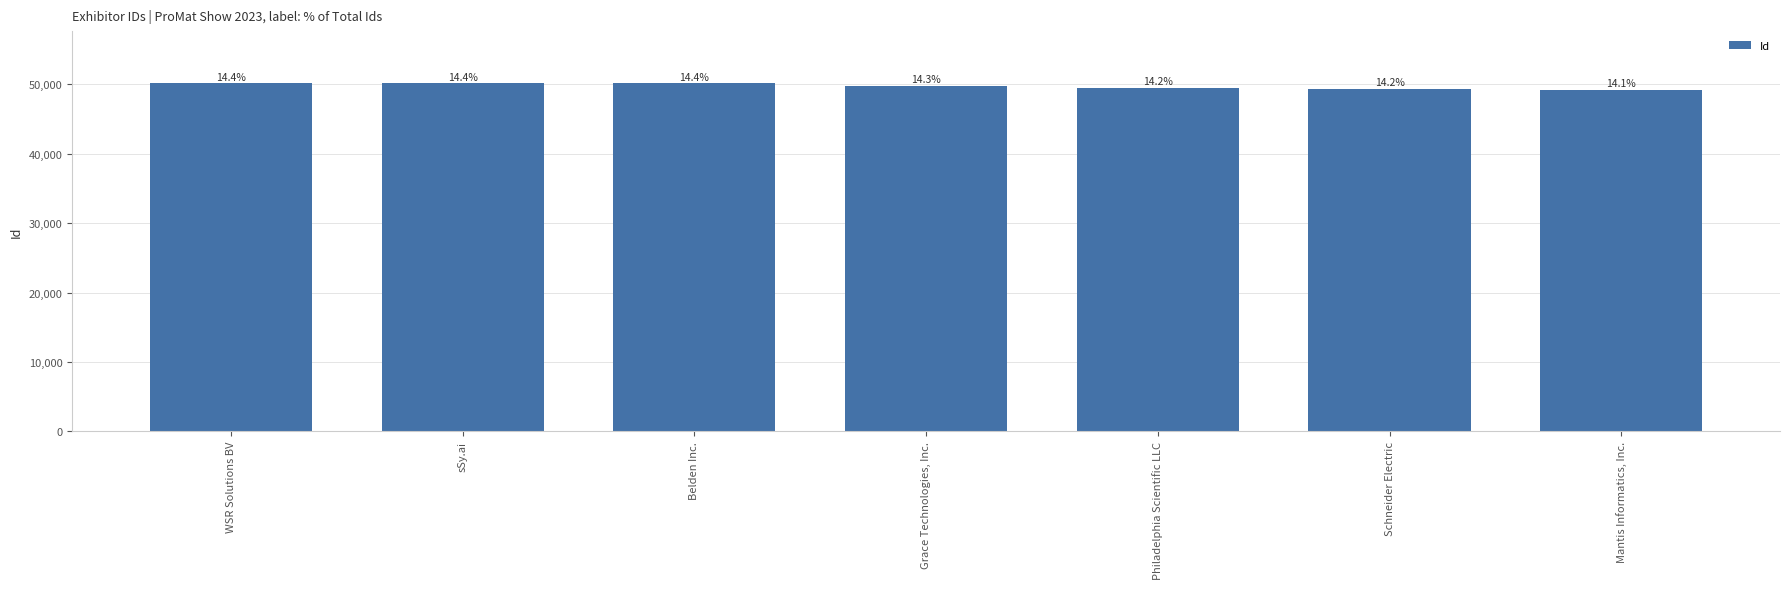

What is the label of the 2nd bar from the left?

sSy.ai